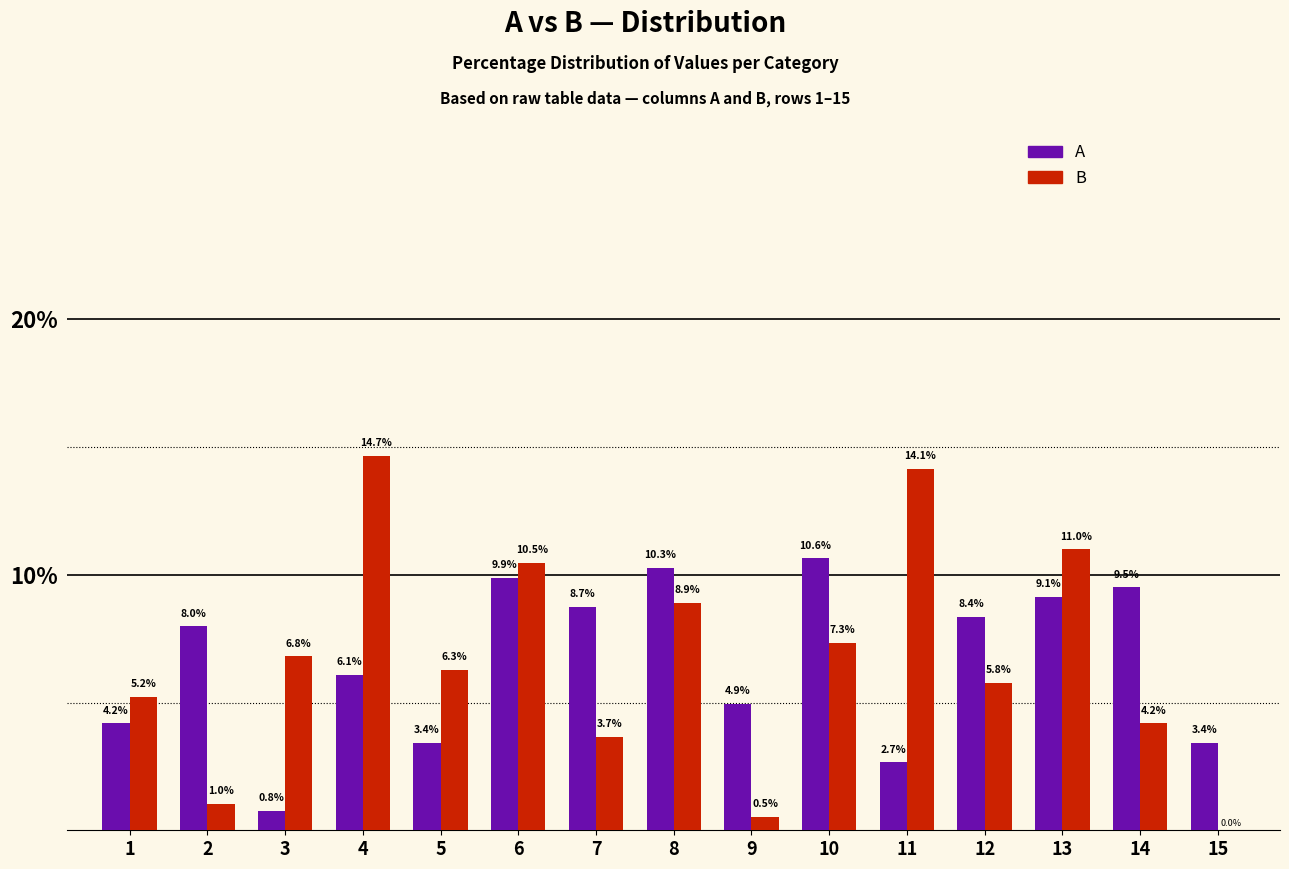

At which label does A first exceed 7?

2